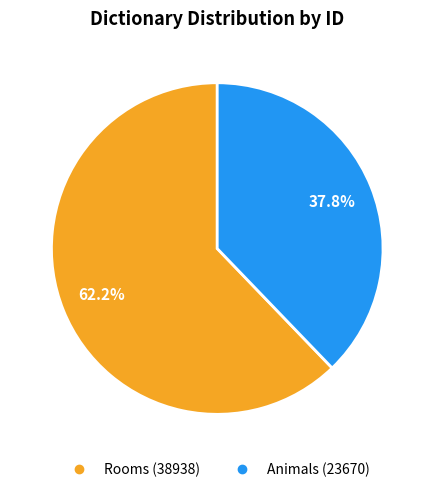

Is there any slice that represents more than half of the pie?

Yes